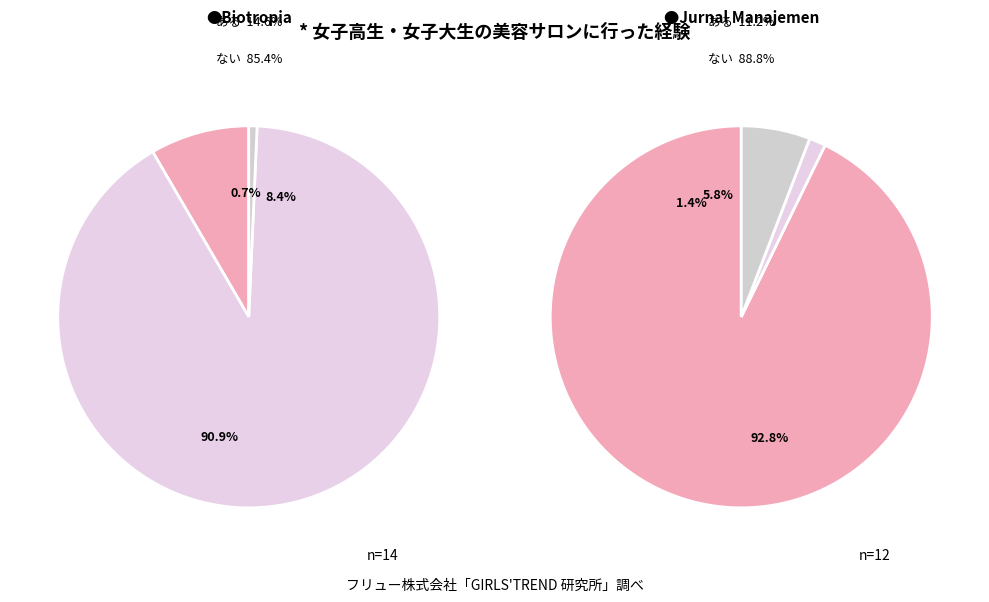

To the nearest percent, what is the combined percentage of Biotropia (Rank 1) and Jurnal Manajemen Hutan Tropika (Rank 2)?

100%